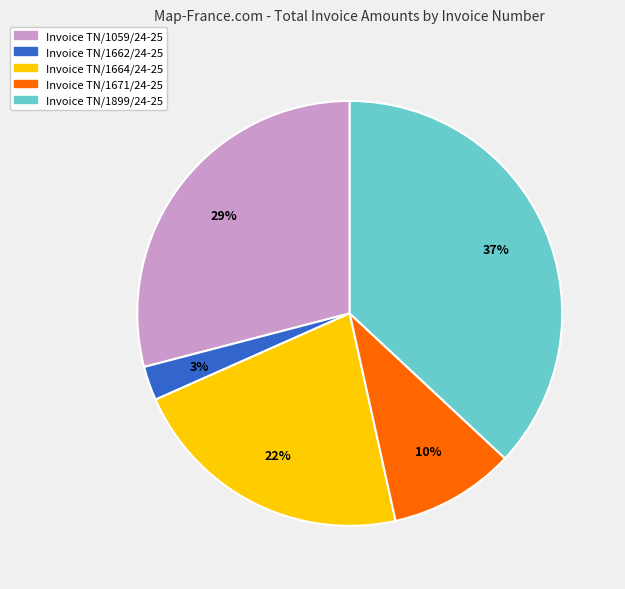

Is there a majority slice in this chart?

No